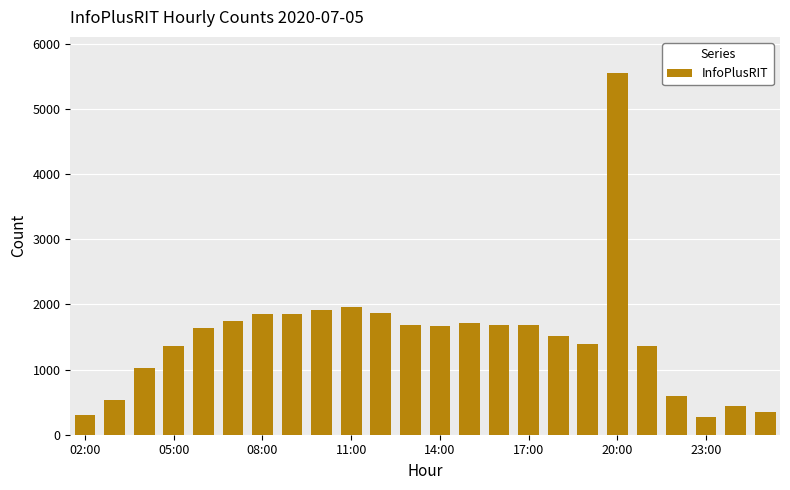

Does the chart contain any negative values?

No